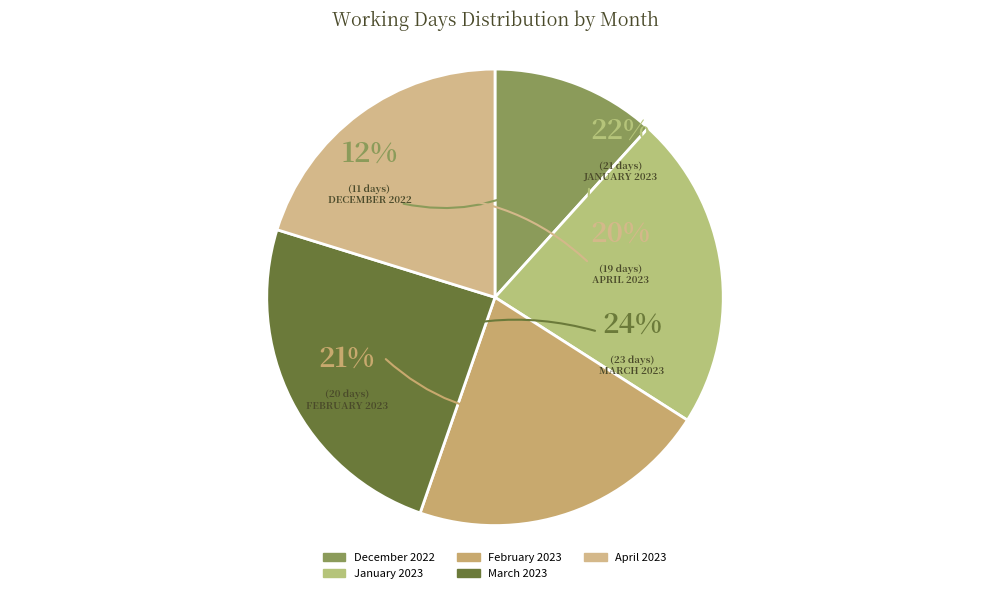

How many slices are in this pie chart?

5